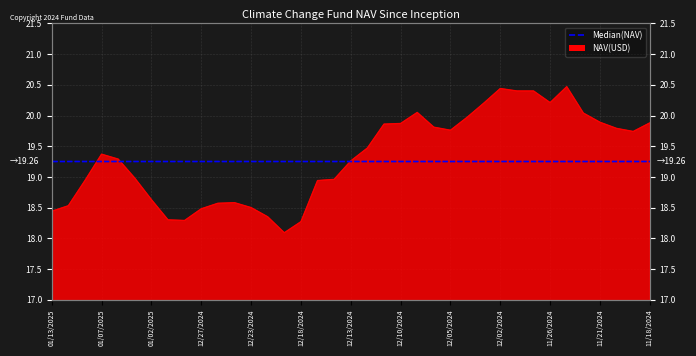

Rank the categories by value from lowest to highest.

12/19/2024, 12/18/2024, 12/30/2024, 12/31/2024, 12/20/2024, 01/13/2025, 12/27/2024, 12/23/2024, 01/10/2025, 12/26/2024, 12/24/2024, 01/02/2025, 01/08/2025, 12/17/2024, 12/16/2024, 01/03/2025, 12/13/2024, 01/06/2025, 01/07/2025, 12/12/2024, 11/19/2024, 12/05/2024, 11/20/2024, 12/06/2024, 12/11/2024, 12/10/2024, 11/18/2024, 11/21/2024, 12/04/2024, 11/22/2024, 12/09/2024, 12/03/2024, 11/26/2024, 11/29/2024, 11/27/2024, 12/02/2024, 11/25/2024